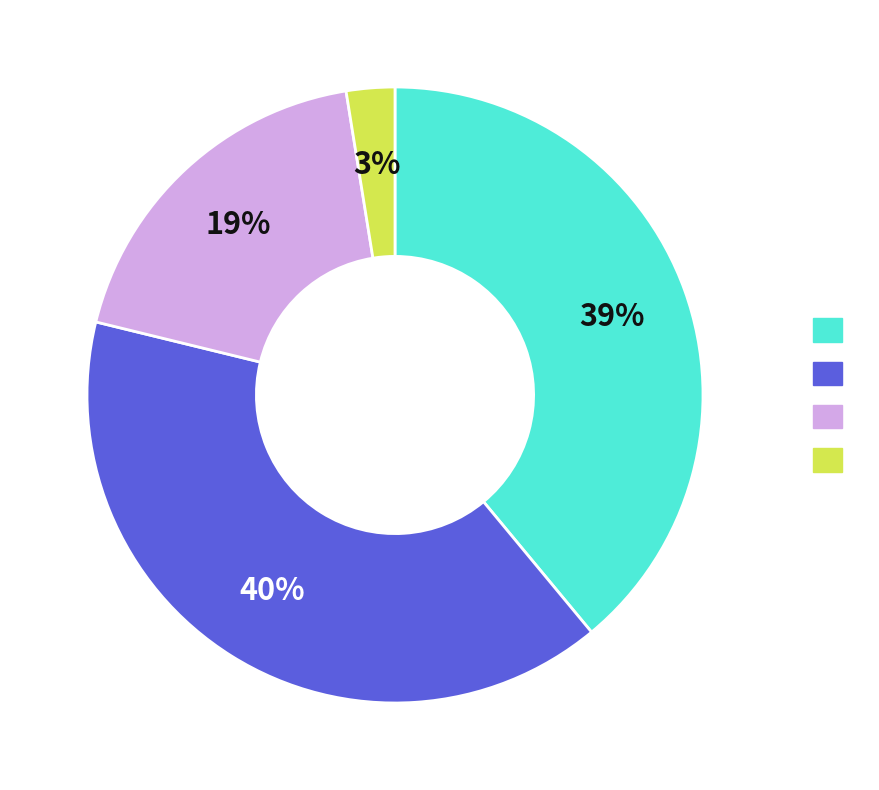

Does any single category account for the majority?

No